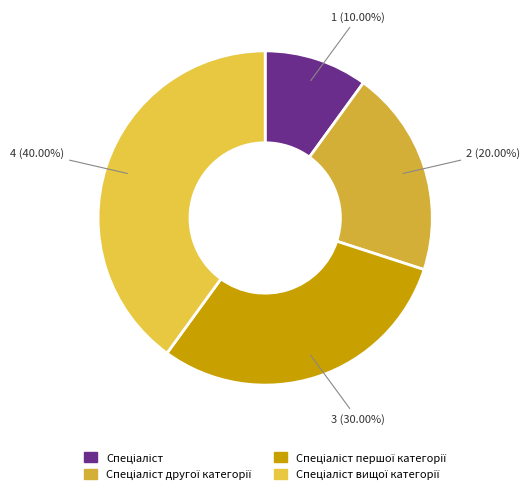

Is Спеціаліст вищої категорії the majority of the pie?

No